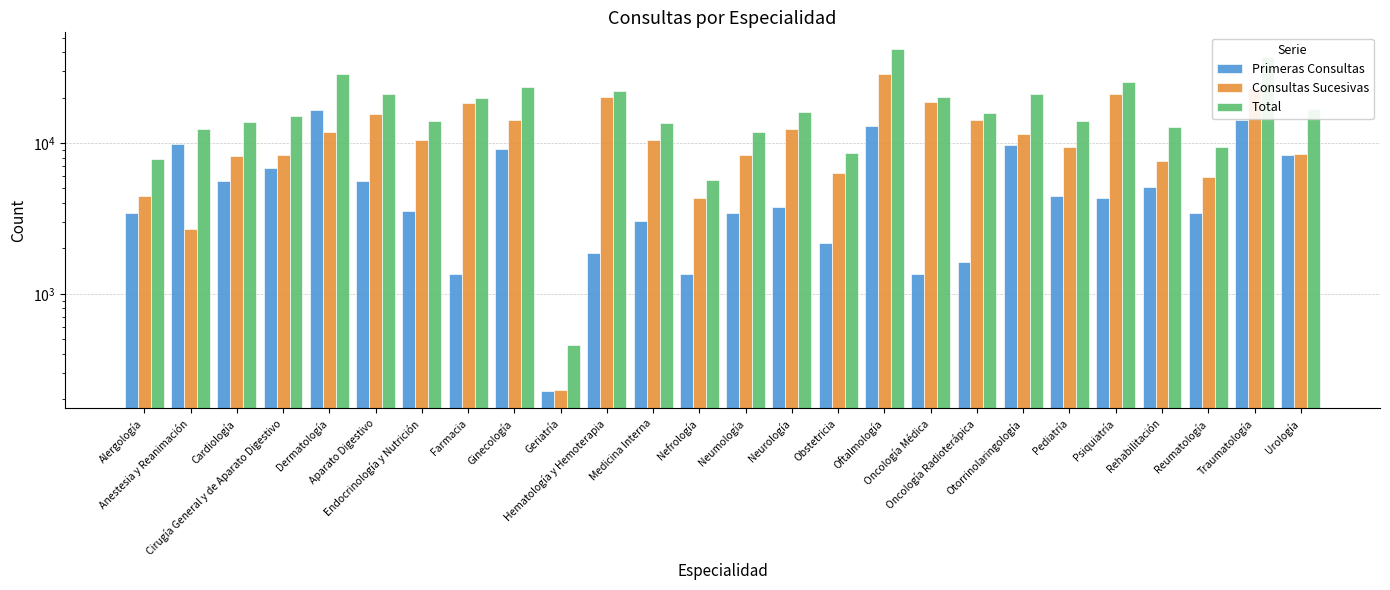

Which label corresponds to the smallest value in the chart?

Geriatría